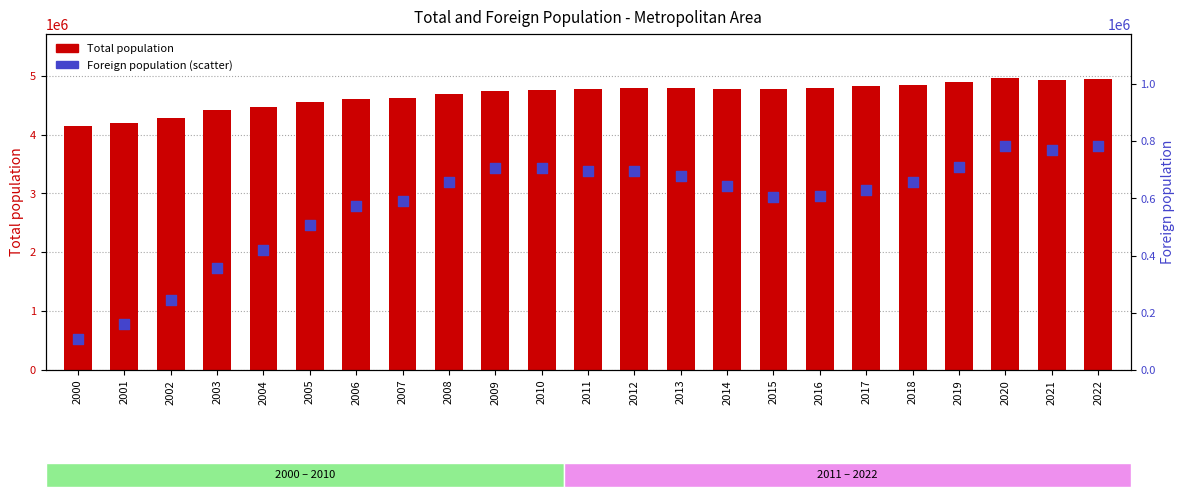

Is the value of Total population at 2015 greater than the value of Foreign population at 2017?

Yes